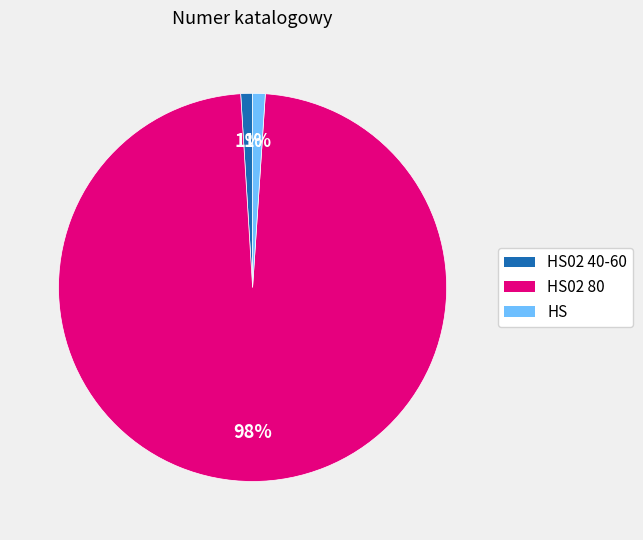

Does any single category account for the majority?

Yes